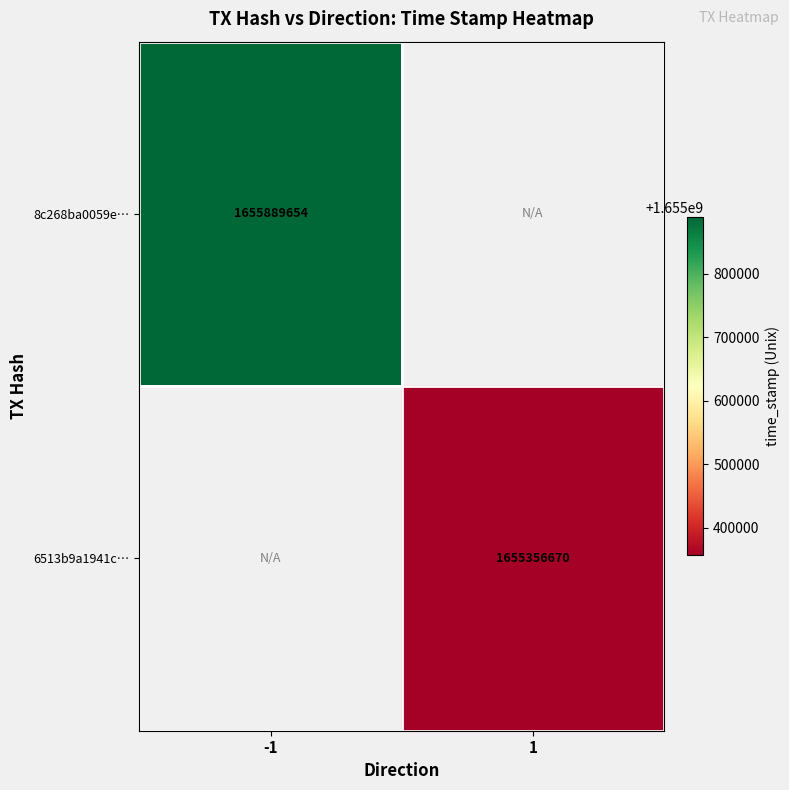

Is the value of 8c268ba0059e… at -1 greater than the value of 6513b9a1941c… at 1?

Yes